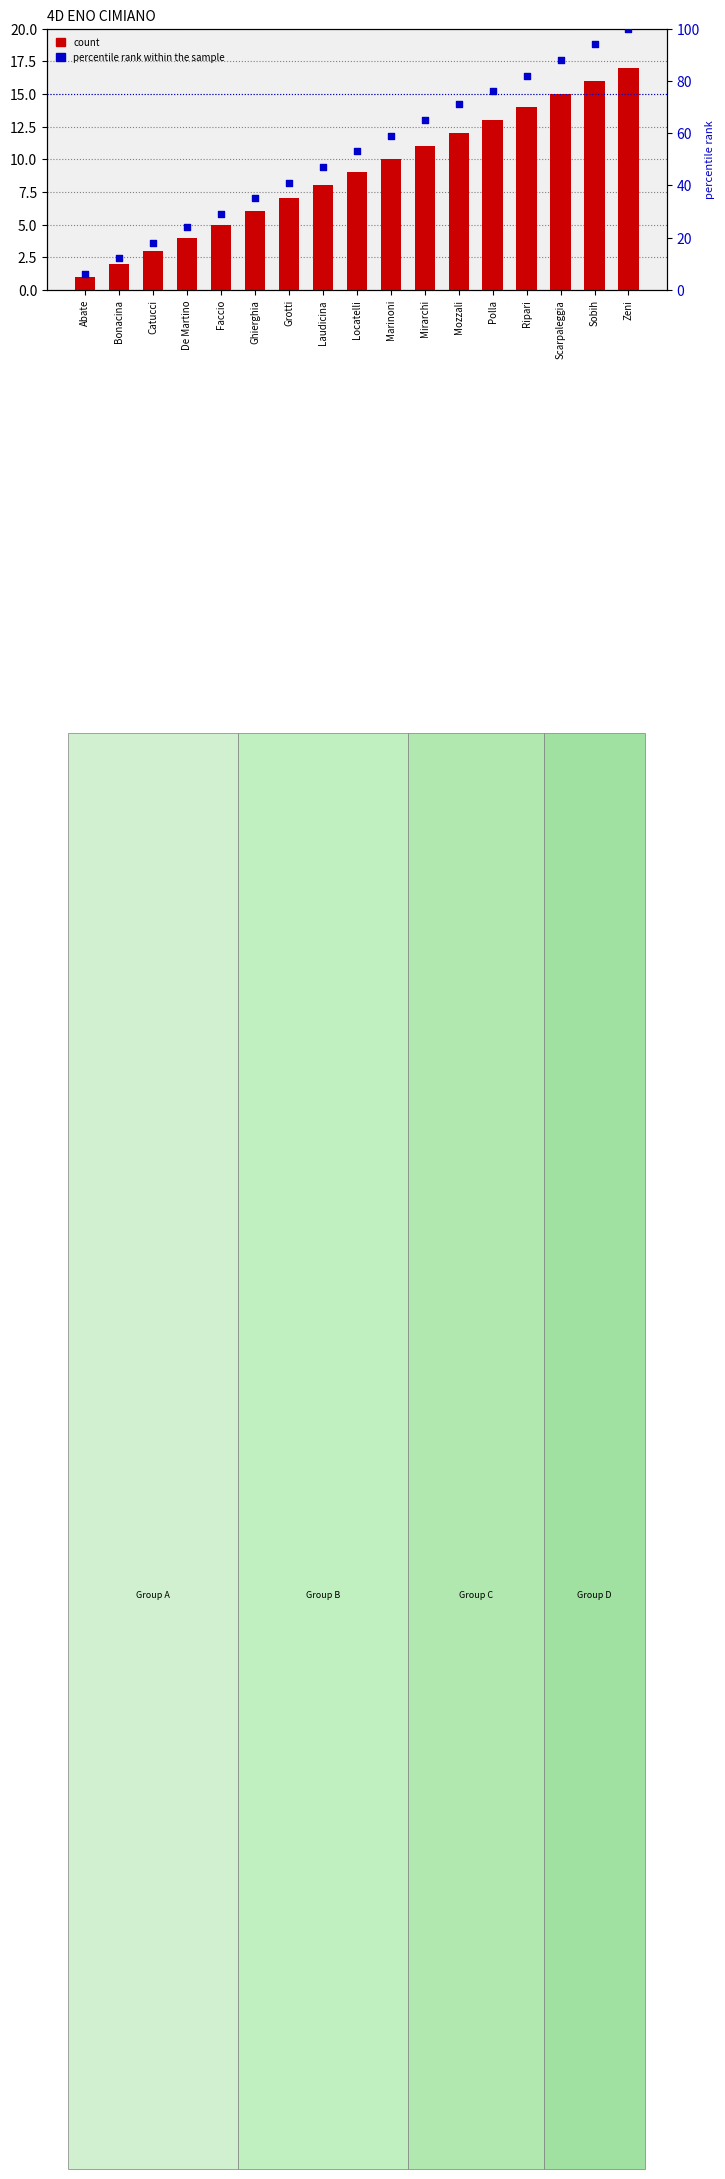

Which series reaches the minimum Y coordinate?

count